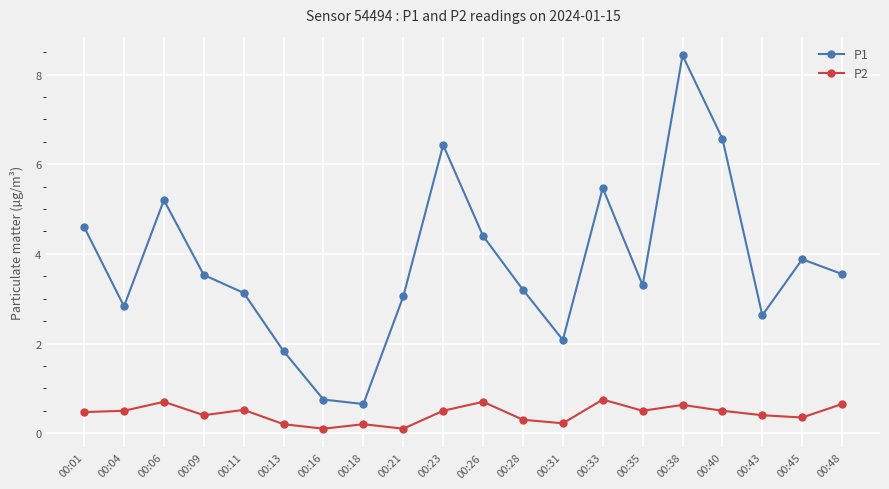

The P1 series shows 6.2 at 00:48. True or false?

False